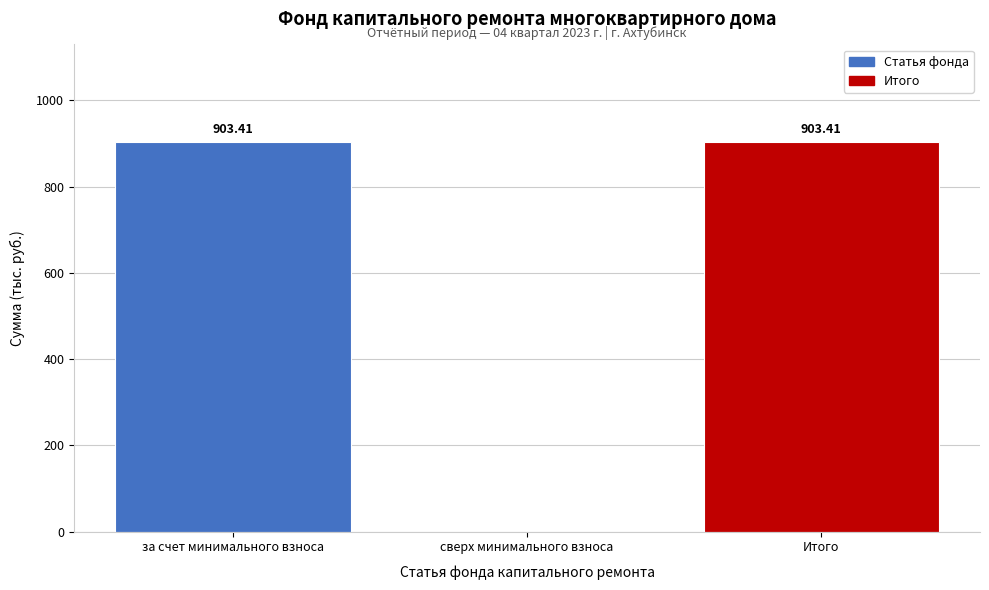

Where is the data nearest to the value 451?

сверх минимального взноса